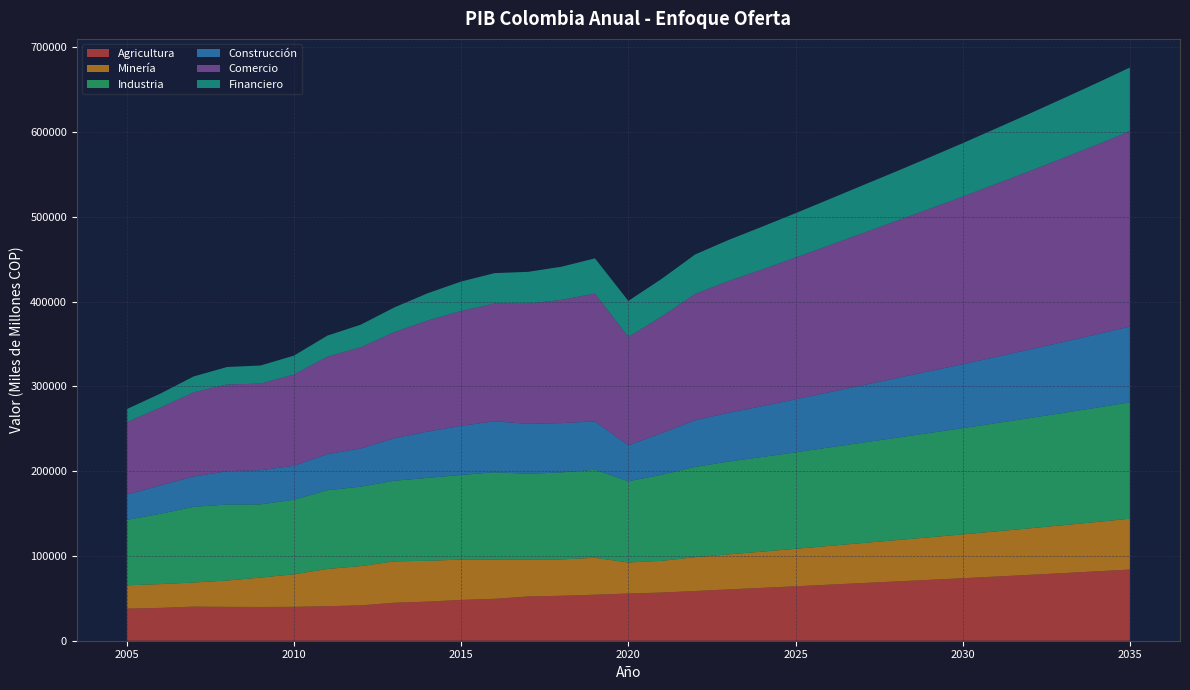

Reading left to right, extract all data points from this chart.

Agricultura: 2005=37909	2006=38717	2007=40239	2008=39915	2009=39822	2010=39943	2011=40706	2012=41725	2013=44835	2014=46140	2015=48124	2016=49441	2017=52198	2018=53030	2019=54273	2020=55662	2021=56838	2022=58641	2023=60561	2024=62360	2025=64226	2026=66118	2027=68018	2028=69909	2029=71806	2030=73722	2031=75705	2032=77699	2033=79747	2034=81832	2035=83981
Minería: 2005=27430	2006=28059	2007=28434	2008=31101	2009=34659	2010=38427	2011=43974	2012=46335	2013=48794	2014=48136	2015=47627	2016=46253	2017=43592	2018=42868	2019=43577	2020=36616	2021=37392	2022=39934	2023=41319	2024=42723	2025=44190	2026=45681	2027=47180	2028=48676	2029=50179	2030=51701	2031=53276	2032=54868	2033=56509	2034=58188	2035=59923
Industria: 2005=77252	2006=82885	2007=89320	2008=89639	2009=86354	2010=87980	2011=92896	2012=93667	2013=95081	2014=97829	2015=99789	2016=103006	2017=101135	2018=102627	2019=103810	2020=95820	2021=101520	2022=106510	2023=109453	2024=111614	2025=113853	2026=116124	2027=118433	2028=120718	2029=123011	2030=125303	2031=127676	2032=130024	2033=132417	2034=134828	2035=137298
Construcción: 2005=29808	2006=33427	2007=35747	2008=39289	2009=40316	2010=40048	2011=42536	2012=45051	2013=50131	2014=54602	2015=58042	2016=60125	2017=58907	2018=58156	2019=57044	2020=42342	2021=49142	2022=54998	2023=57532	2024=59979	2025=62510	2026=65073	2027=67643	2028=70212	2029=72798	2030=75420	2031=78129	2032=80852	2033=83634	2034=86458	2035=89350
Comercio: 2005=85427	2006=91926	2007=99343	2008=102346	2009=102185	2010=107647	2011=115063	2012=119453	2013=125149	2014=131063	2015=135429	2016=139066	2017=141652	2018=145438	2019=150845	2020=127983	2021=137617	2022=149121	2023=155460	2024=161225	2025=167201	2026=173261	2027=179347	2028=185423	2029=191533	2030=197715	2031=204099	2032=210495	2033=217015	2034=223615	2035=230363
Financiero: 2005=15424	2006=16440	2007=18702	2008=20598	2009=21315	2010=22312	2011=24754	2012=26626	2013=29160	2014=32139	2015=34696	2016=35726	2017=37651	2018=39057	2019=41506	2020=42397	2021=44446	2022=46483	2023=48454	2024=50473	2025=52291	2026=54365	2027=56404	2028=58409	2029=60698	2030=63013	2031=65397	2032=67787	2033=70220	2034=72683	2035=75196